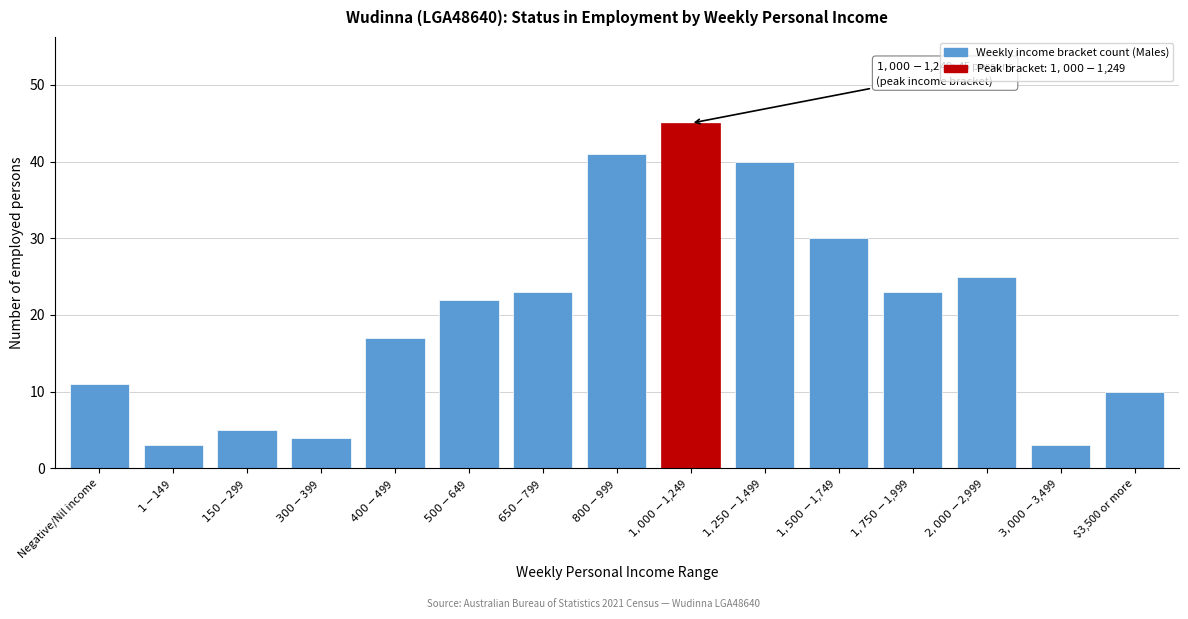

What is the smallest value displayed?

3